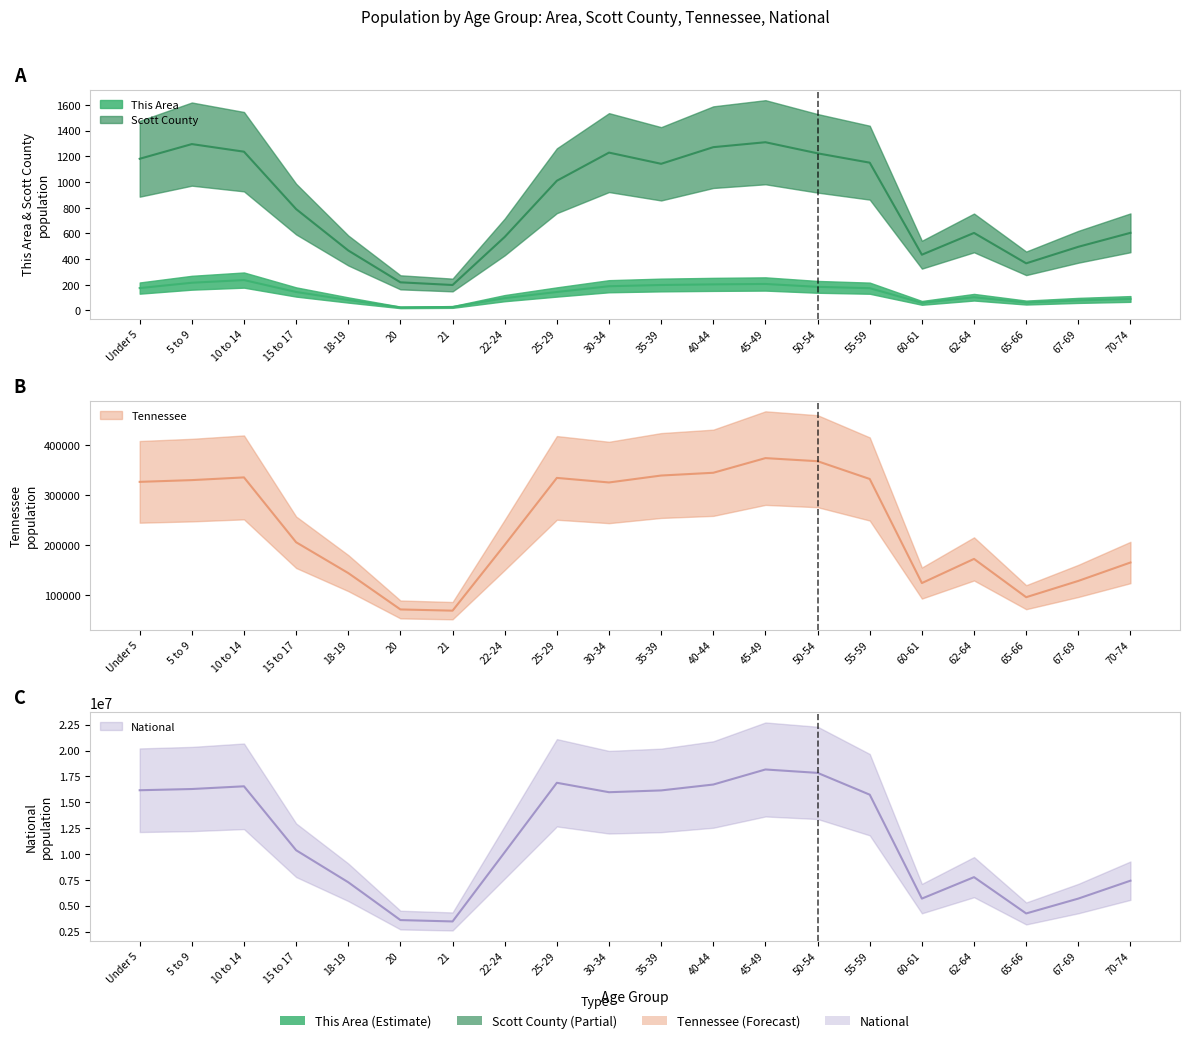

The Scott County series shows 746.0 at 22-24. True or false?

False